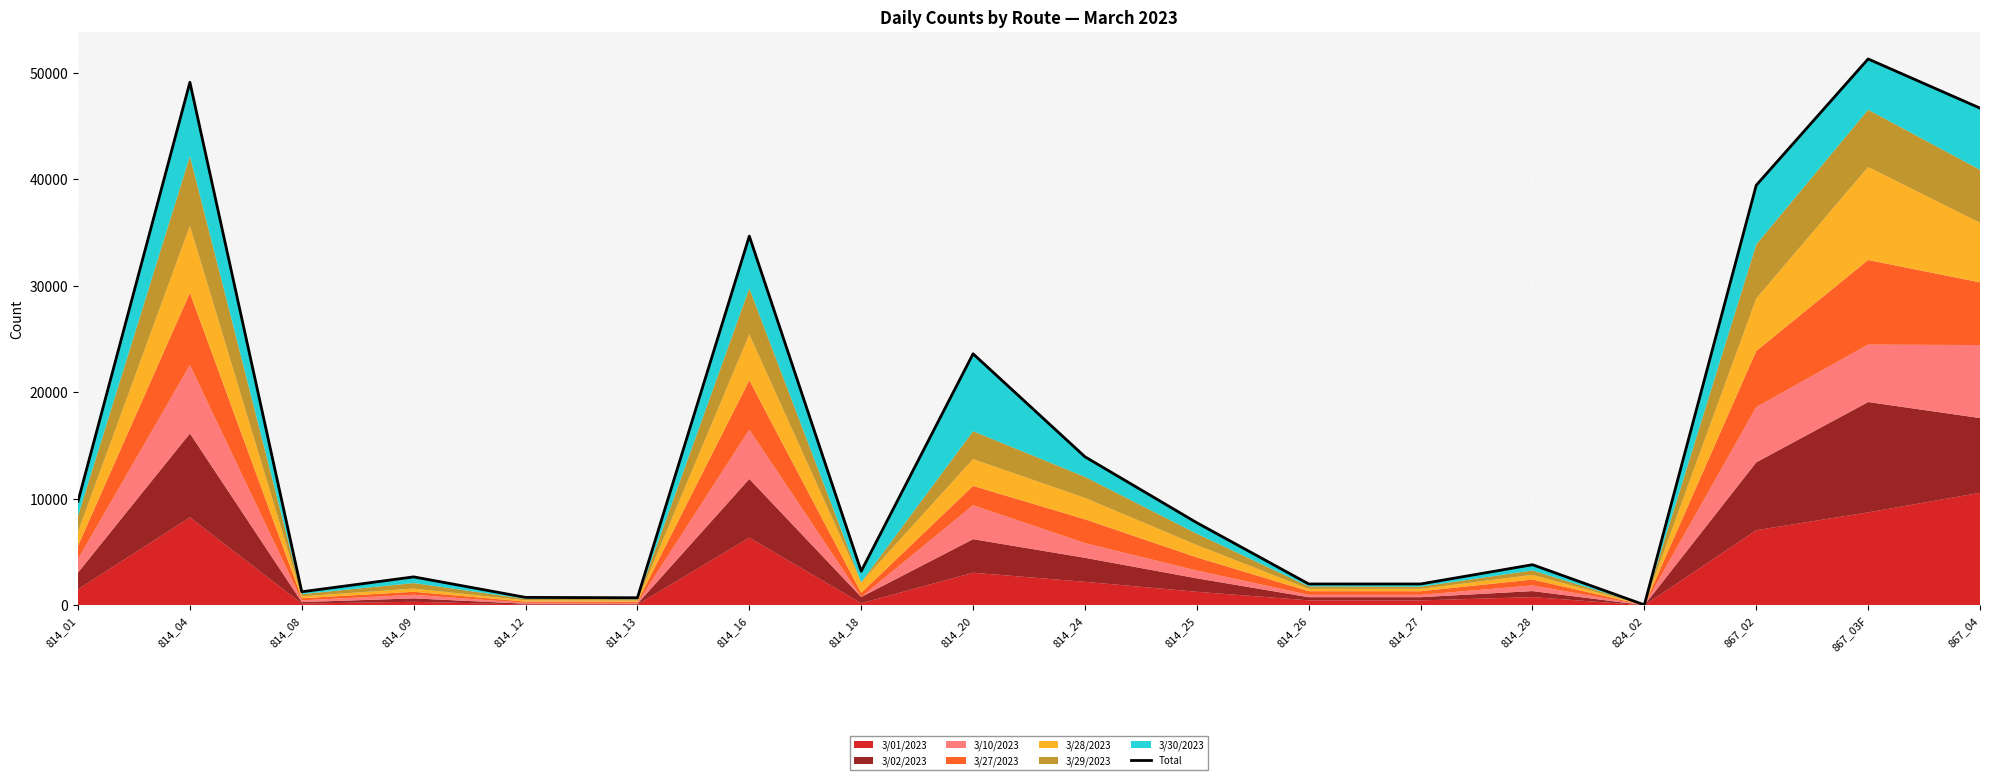

What is the label of the 8th point from the right?

814_25